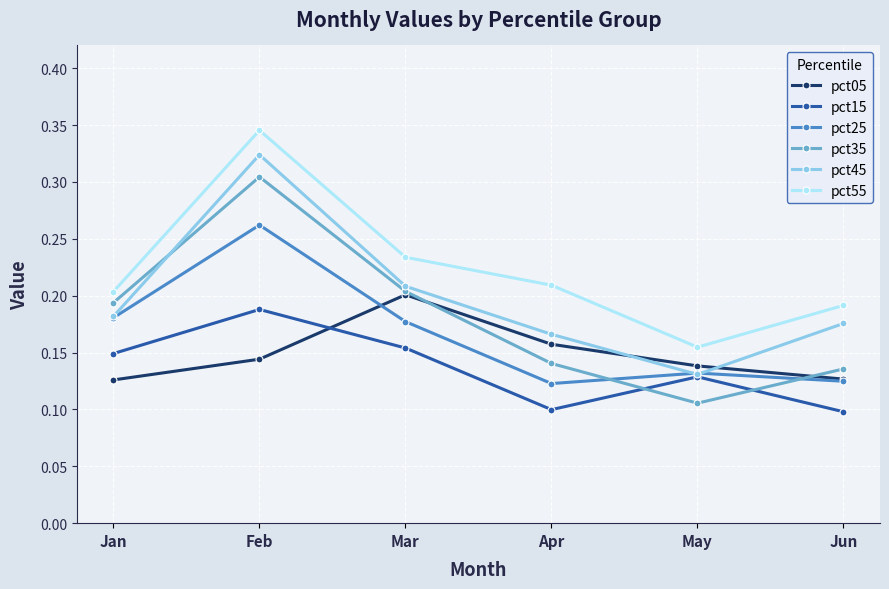

How many data points does each series have?

6